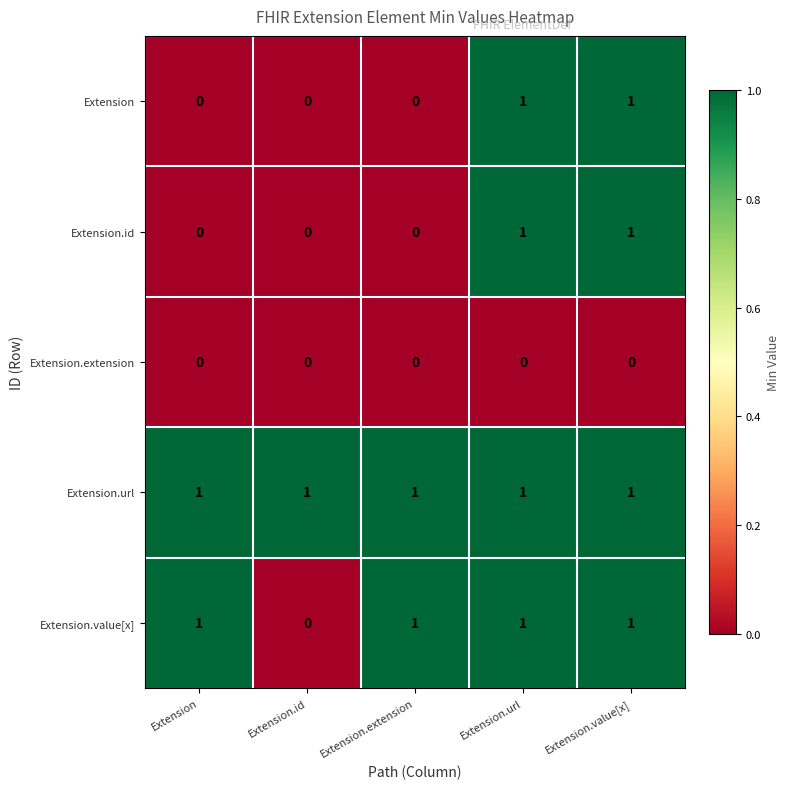

Which series has the largest total across all categories?

Extension.url